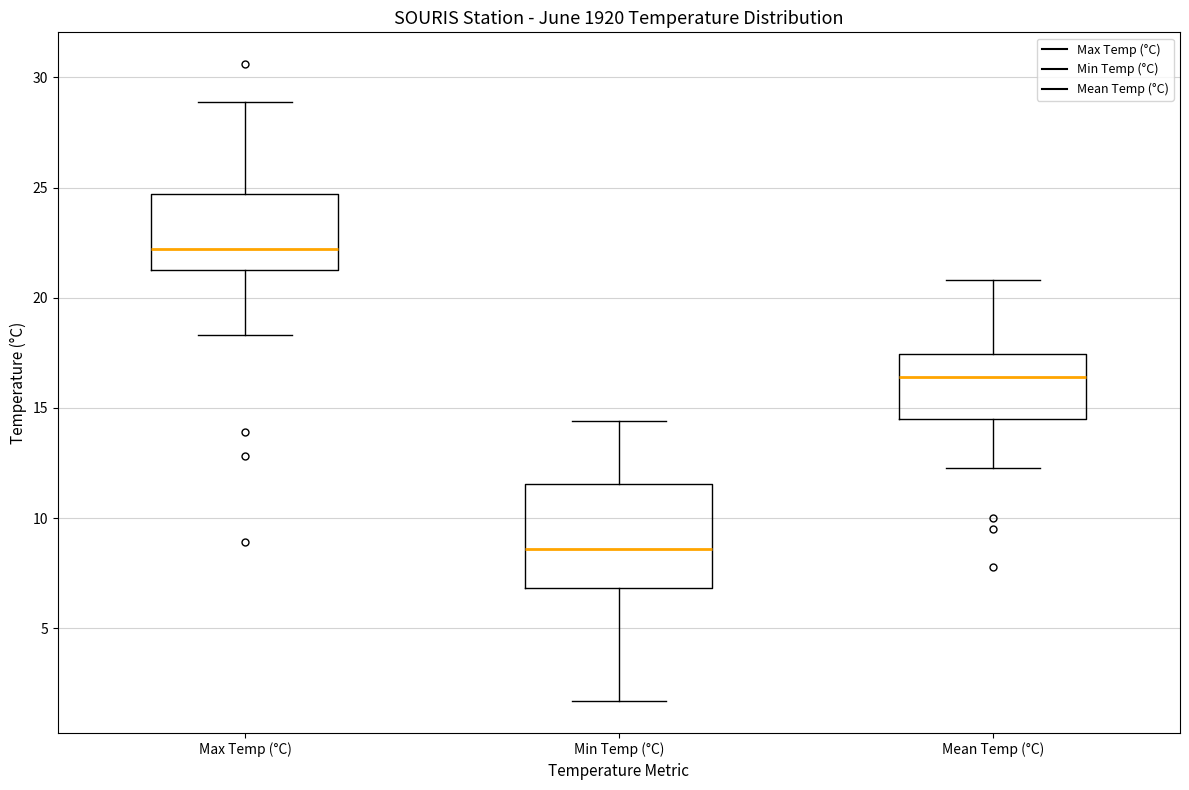

Reading left to right, transcribe this box plot: for each box, give where its median line is, the range the box spans, and where its two whiskers end, as read against the y-axis. The values are not printed on the chart, so give them approximately, as read against the axis.

Max Temp (°C): median 22.0, box 21.5 to 24.5, whiskers 18.5 to 29.0
Min Temp (°C): median 8.5, box 7.0 to 11.5, whiskers 1.5 to 14.5
Mean Temp (°C): median 16.5, box 14.5 to 17.5, whiskers 12.5 to 21.0